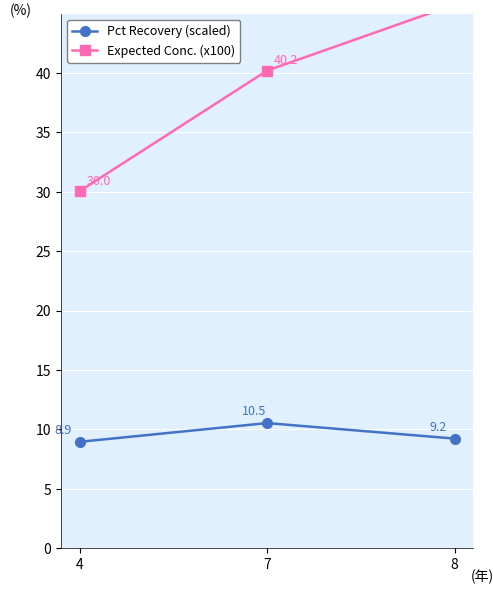

How many values in the Expected Conc. (x100) series exceed 40?

2